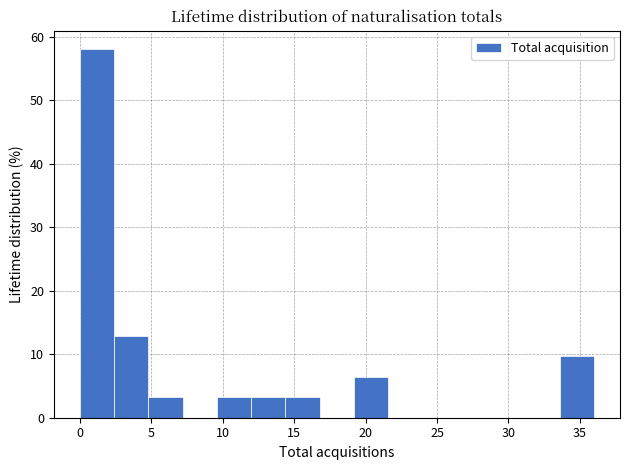

Which range on the x-axis has the tallest bar?

0.0 to 2.4